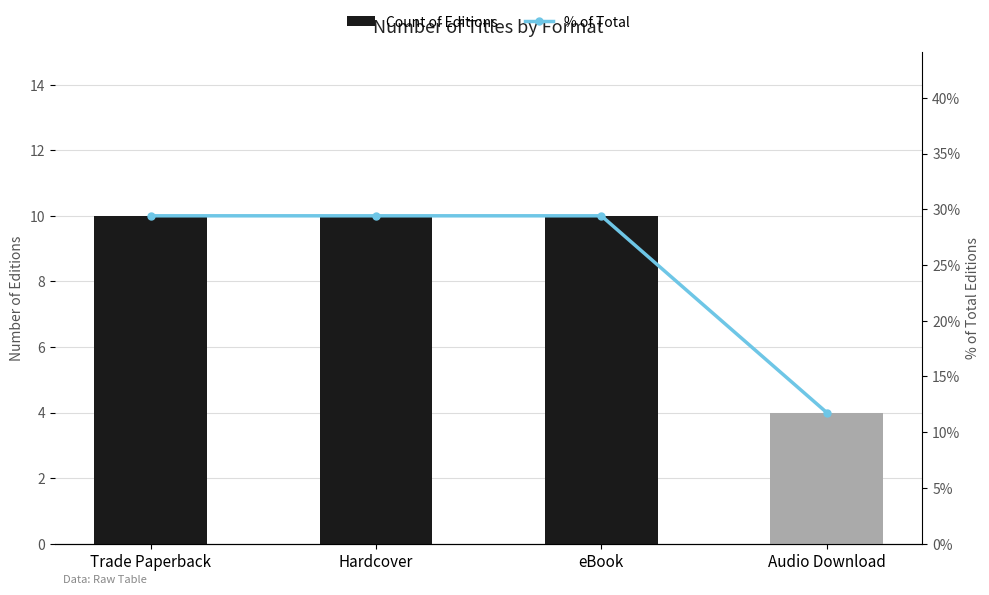

Reading right to left, what are all the values shown in this chart?

Count of Editions: Audio Download=4.0	eBook=10.0	Hardcover=10.0	Trade Paperback=10.0
% of Total: Audio Download=11.8	eBook=29.4	Hardcover=29.4	Trade Paperback=29.4